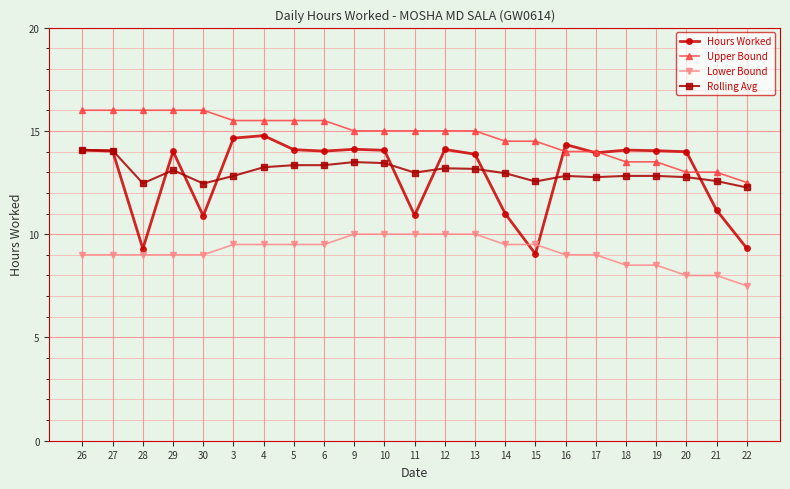

What is the total value across all series at 28?

46.8